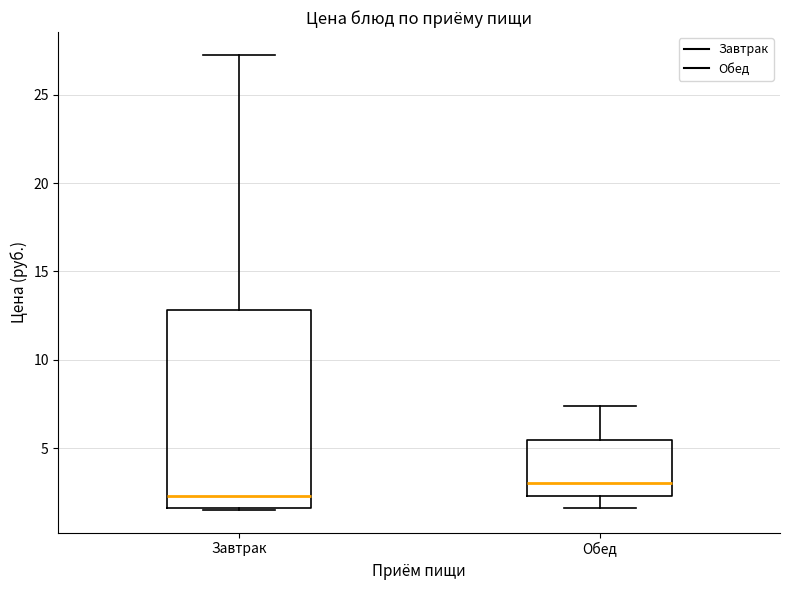

Which box has the highest median line?

Обед